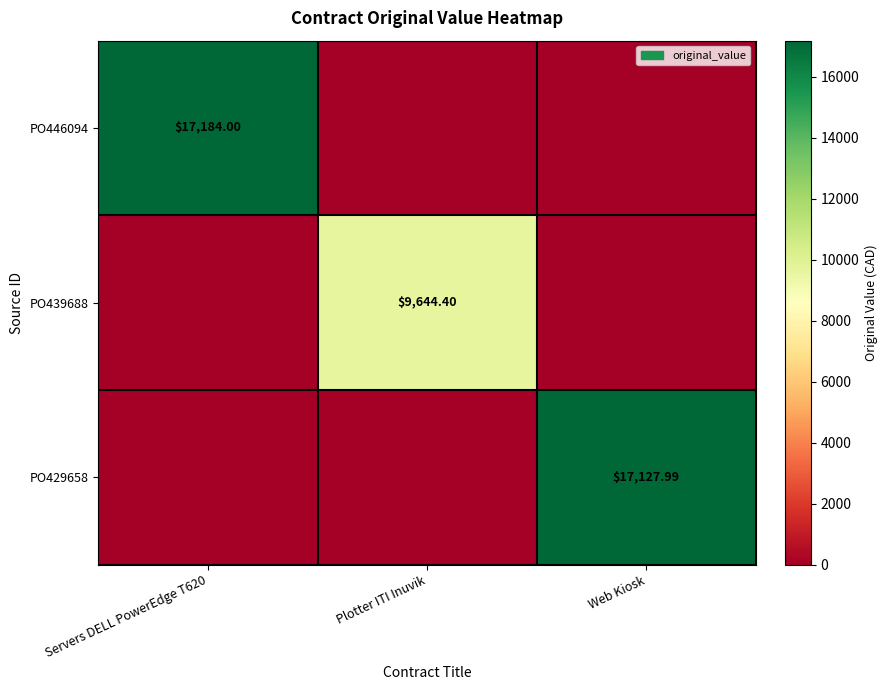

What is the total value across all series at Plotter ITI Inuvik?

9644.4